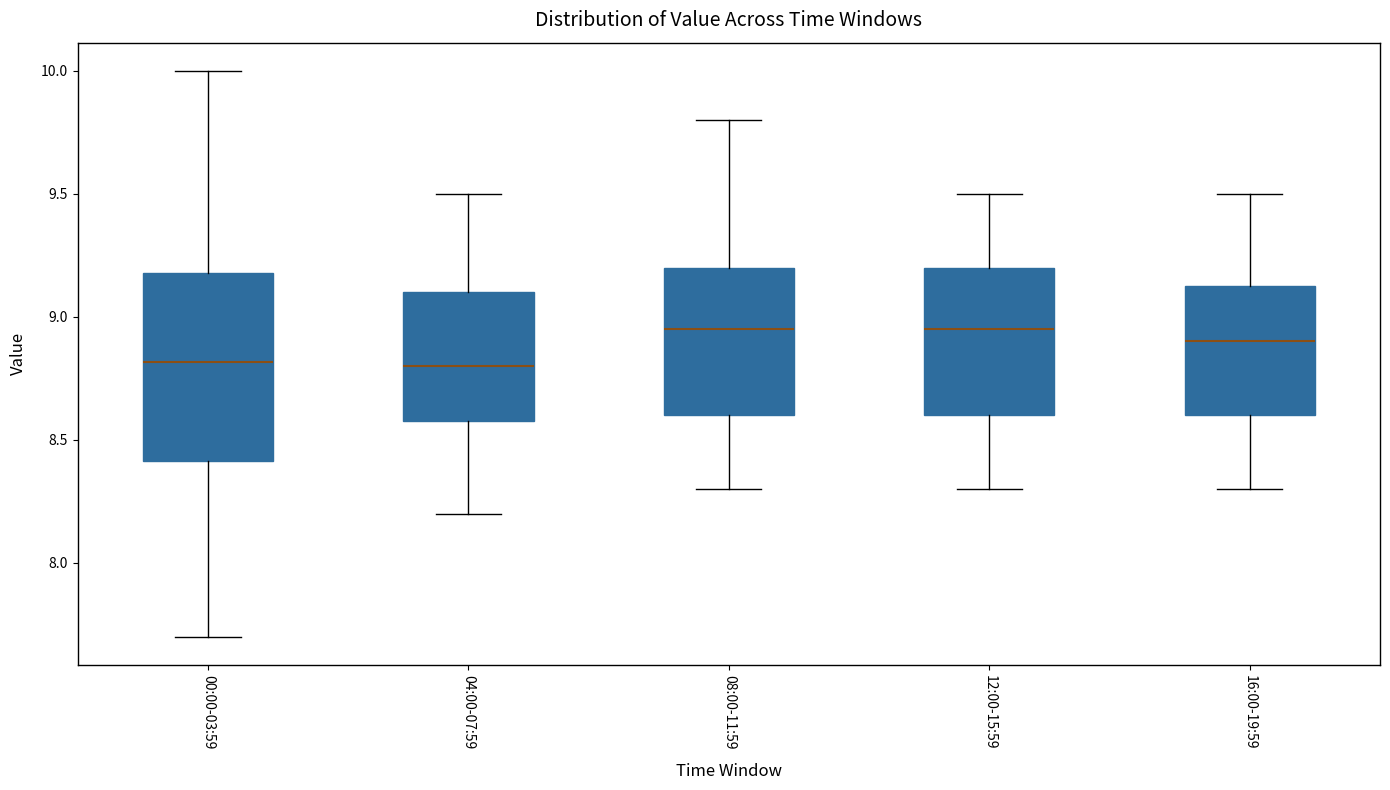

Reading left to right, transcribe this box plot: for each box, give where its median line is, the range the box spans, and where its two whiskers end, as read against the y-axis. The values are not printed on the chart, so give them approximately, as read against the axis.

00:00-03:59: median 8.80, box 8.40 to 9.20, whiskers 7.70 to 10.00
04:00-07:59: median 8.80, box 8.60 to 9.10, whiskers 8.20 to 9.50
08:00-11:59: median 8.95, box 8.60 to 9.20, whiskers 8.30 to 9.80
12:00-15:59: median 8.95, box 8.60 to 9.20, whiskers 8.30 to 9.50
16:00-19:59: median 8.90, box 8.60 to 9.15, whiskers 8.30 to 9.50